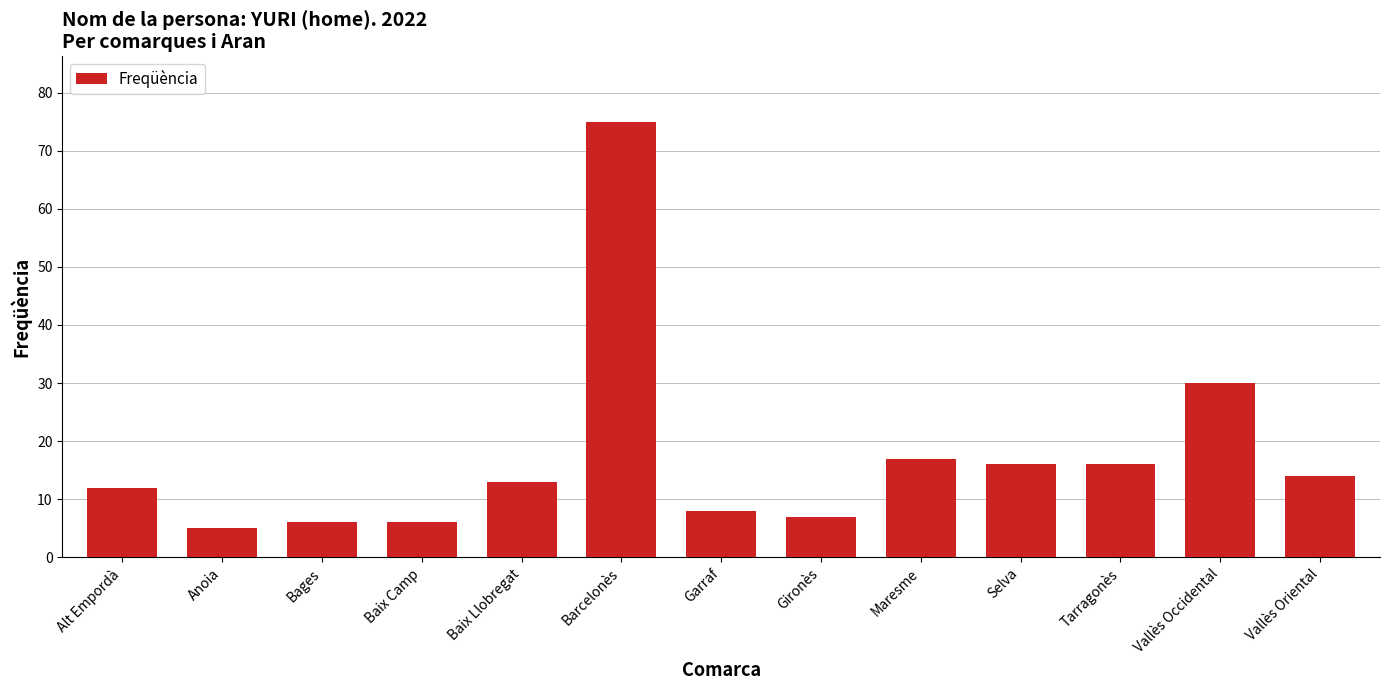

What is the change in value from Tarragonès to Vallès Occidental?

+14